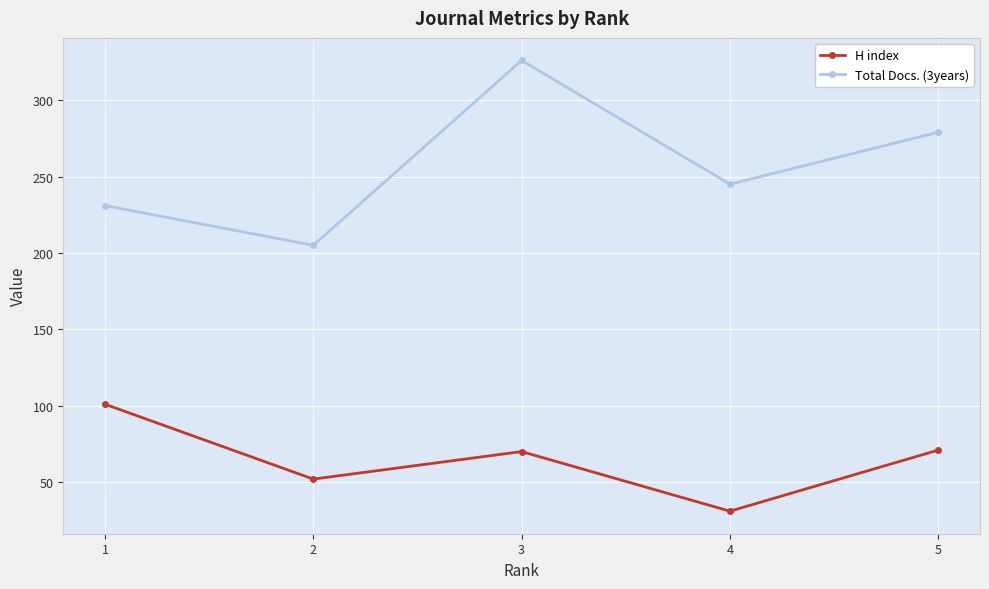

Does the chart display data point markers on the line(s)?

Yes